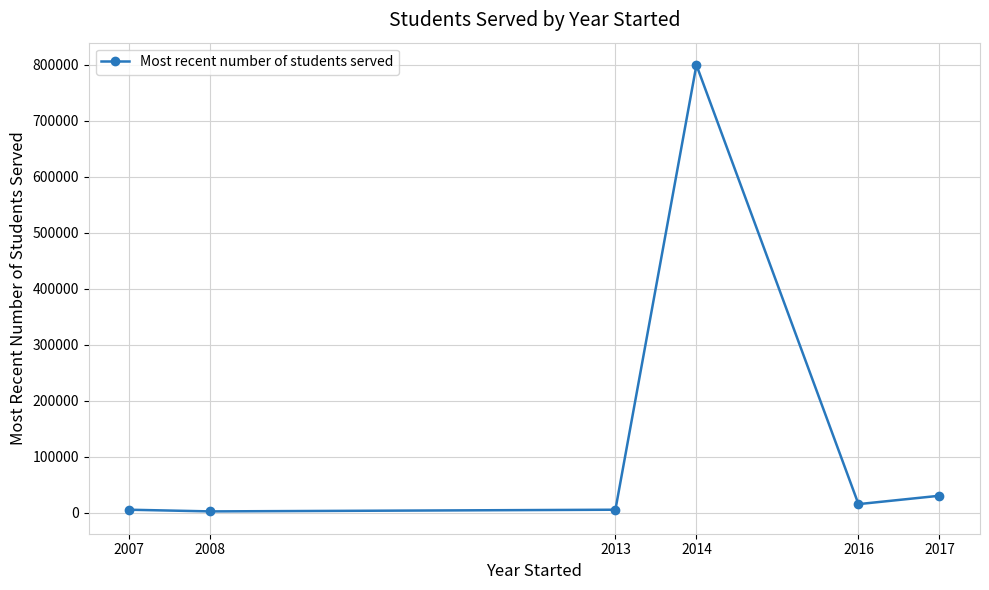

How many lines are shown in the chart?

1